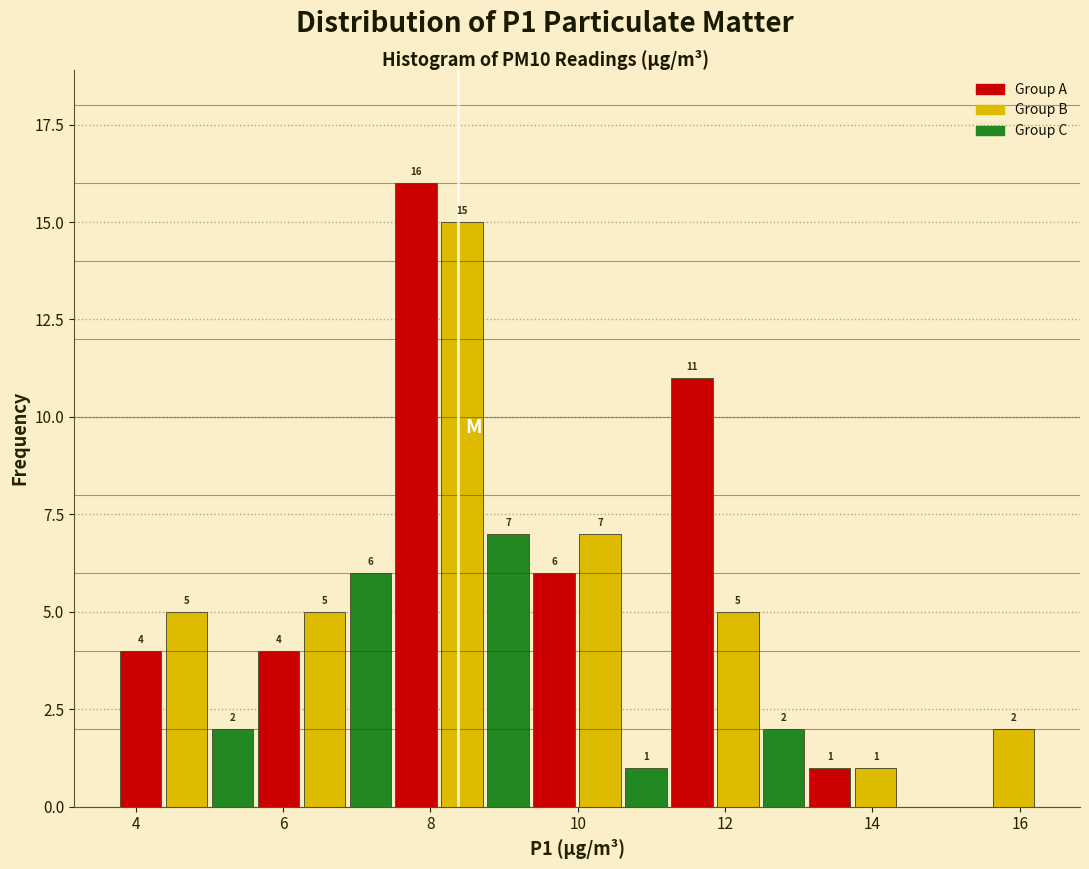

Read against the x-axis, roughly where is the centre of the tallest bar?

7.8